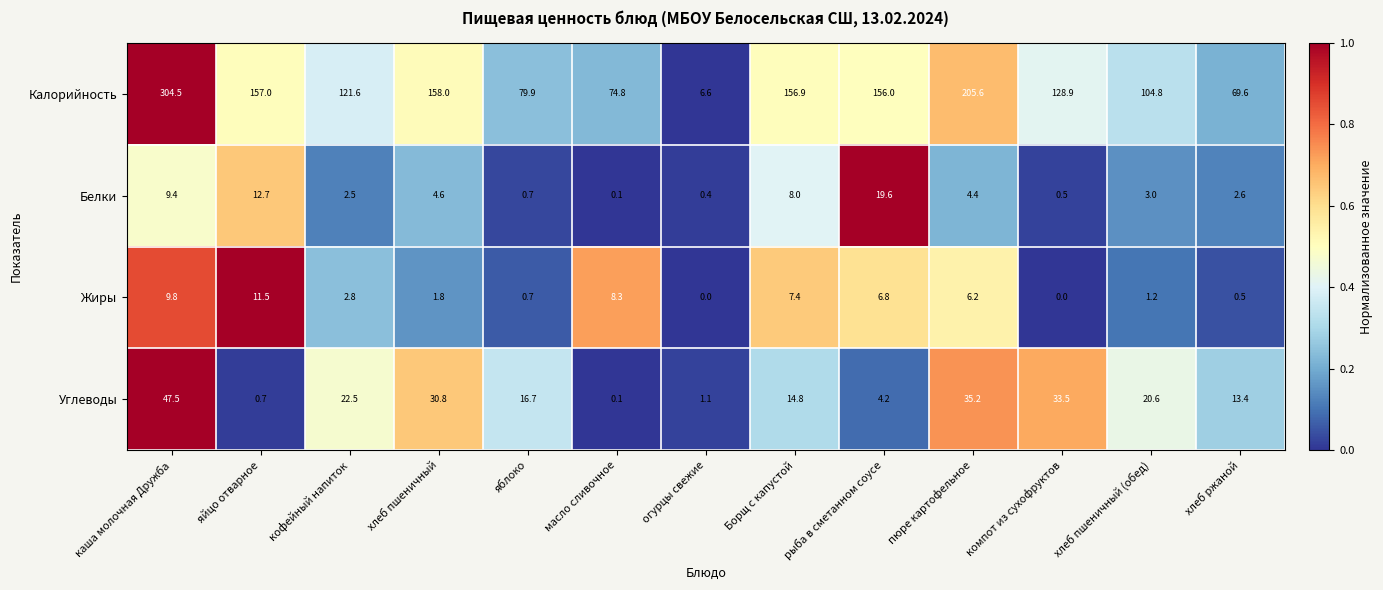

How many series are shown in this chart?

4